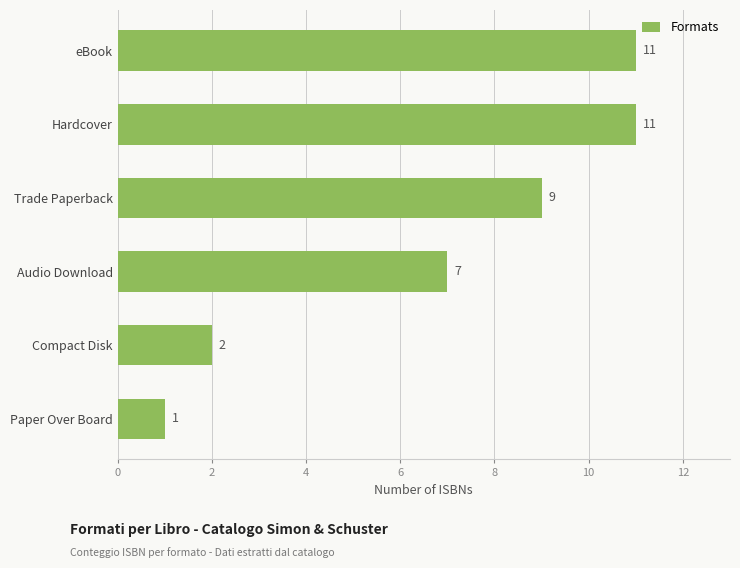

What is the maximum value shown in the chart?

11